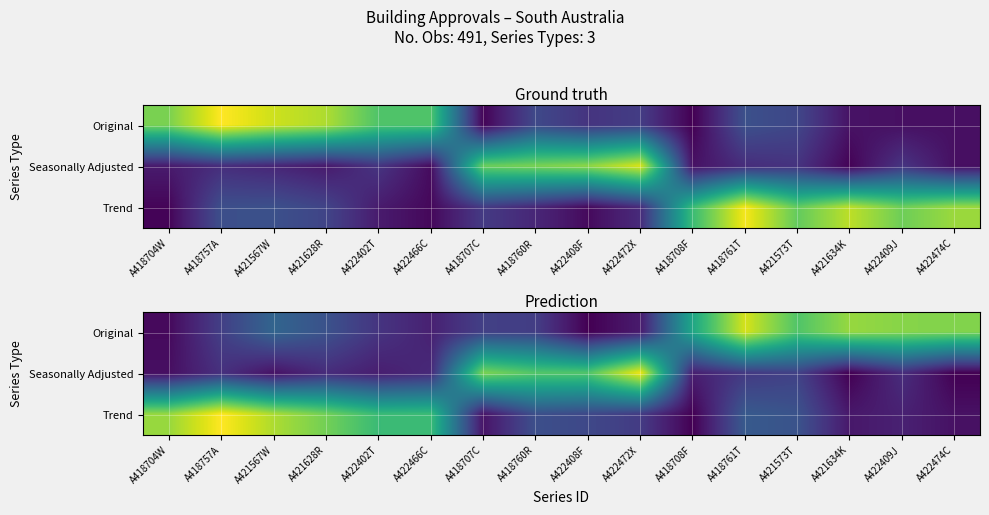

What is the difference between the Seasonally Adjusted values at A422402T and A418761T?

50.8